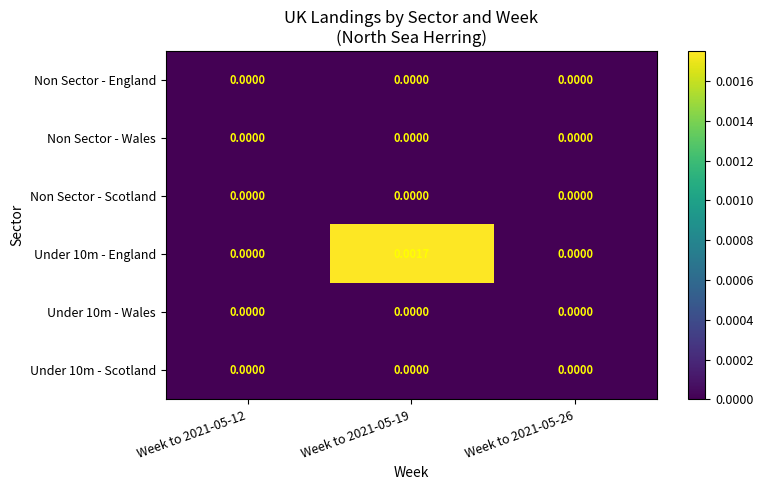

How many distinct data groups are displayed?

6